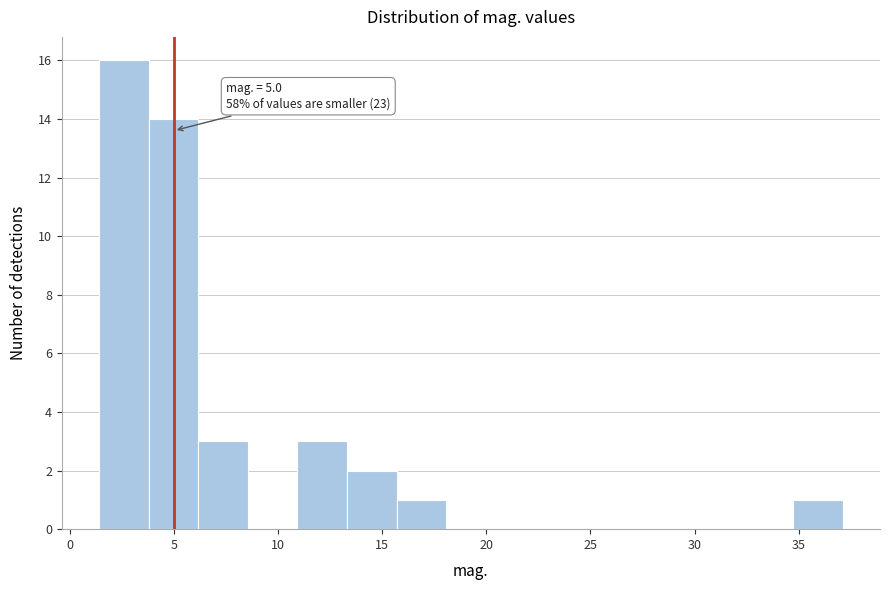

Over which range of the x-axis is the bar tallest?

1.5 to 4.0